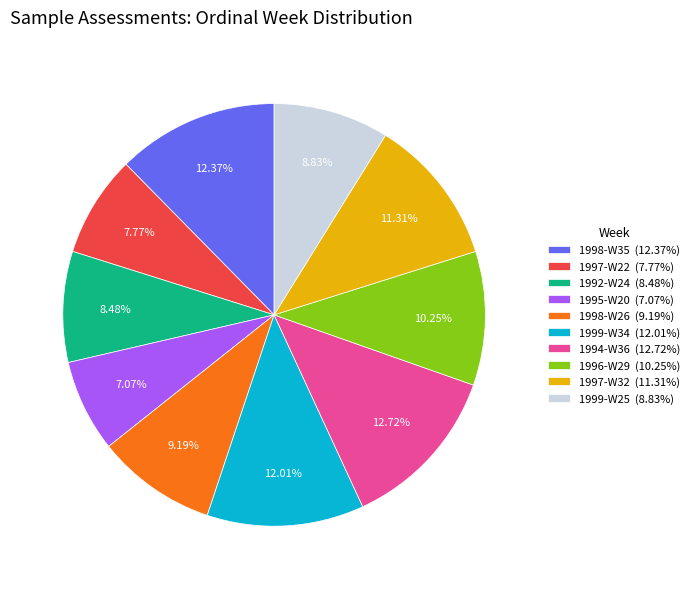

Which has a higher value, 1999-W25 or 1994-W36?

1994-W36